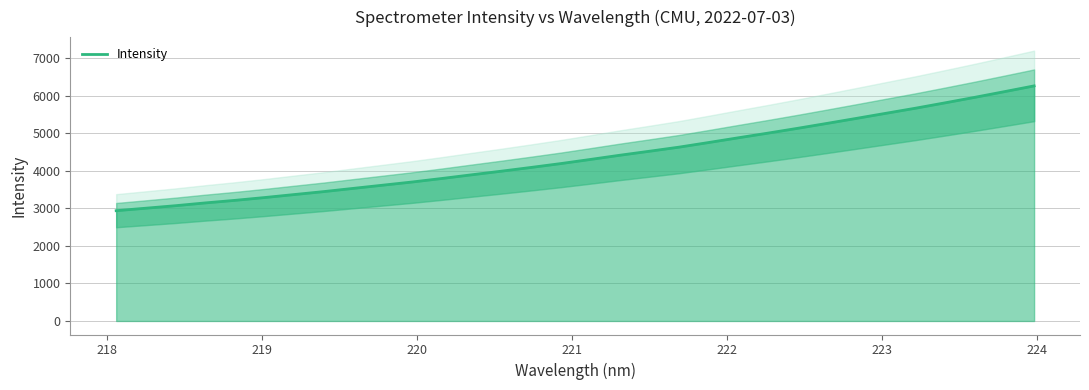

Reading left to right, transcribe all the data shown in this chart.

2935.7	3001.8	3068.5	3142.3	3210.5	3285.3	3364.8	3443.7	3529.7	3615.2	3700.6	3794.1	3891.6	3987.6	4086.9	4189.1	4299.4	4411.8	4518.4	4627.3	4750.4	4876.2	5000.1	5127.6	5259.5	5393.6	5529.7	5665.2	5808.3	5954.1	6104.9	6257.7